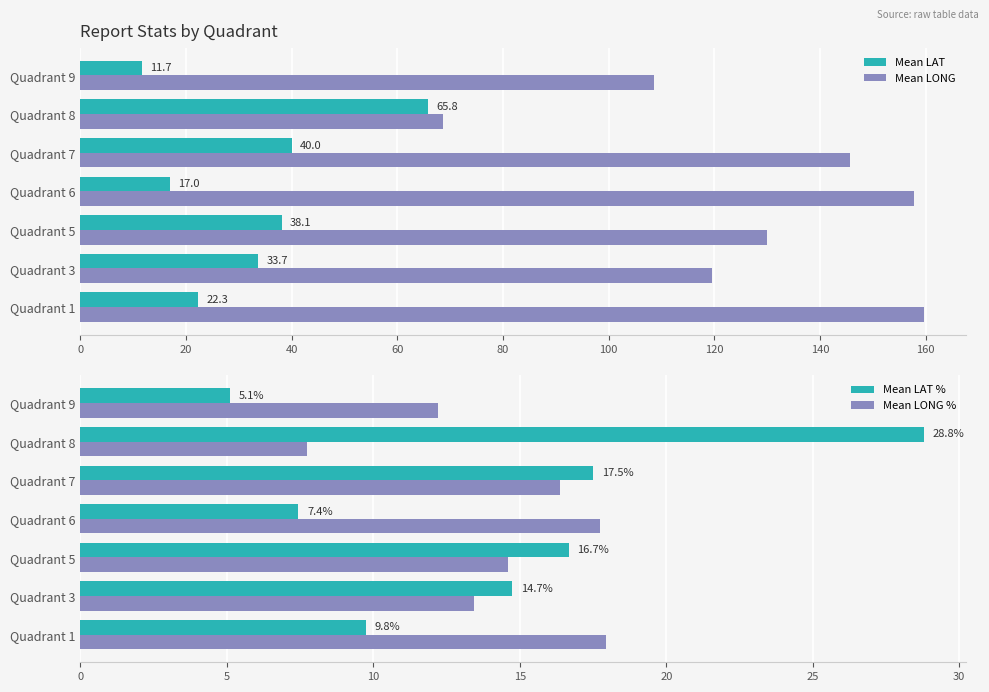

What is the difference between the maximum and minimum values in the Mean LAT series?

54.1